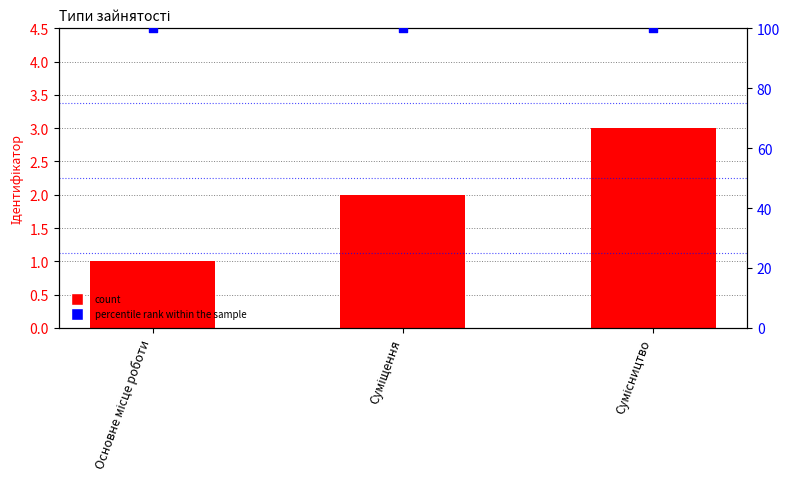

What is the total value across all series at Суміщення?

102